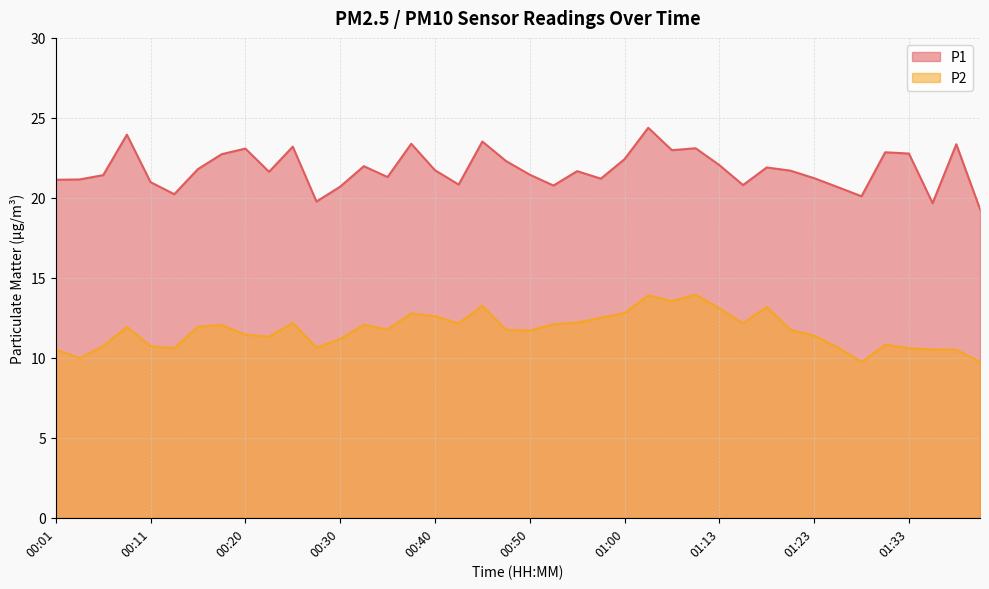

Which has a higher value, 01:26 or 01:20?

01:20